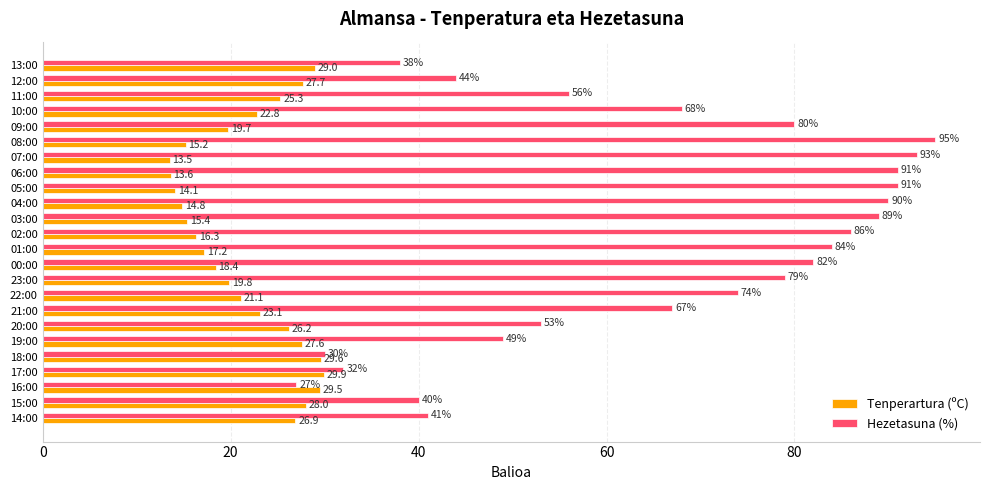

Rank the series by their average value, from lowest to highest.

Tenperartura (ºC), Hezetasuna (%)